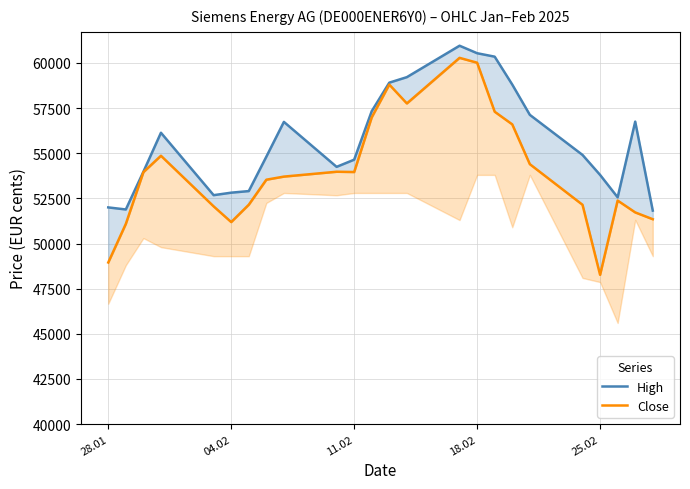

Which series has the largest range (max minus min)?

Close